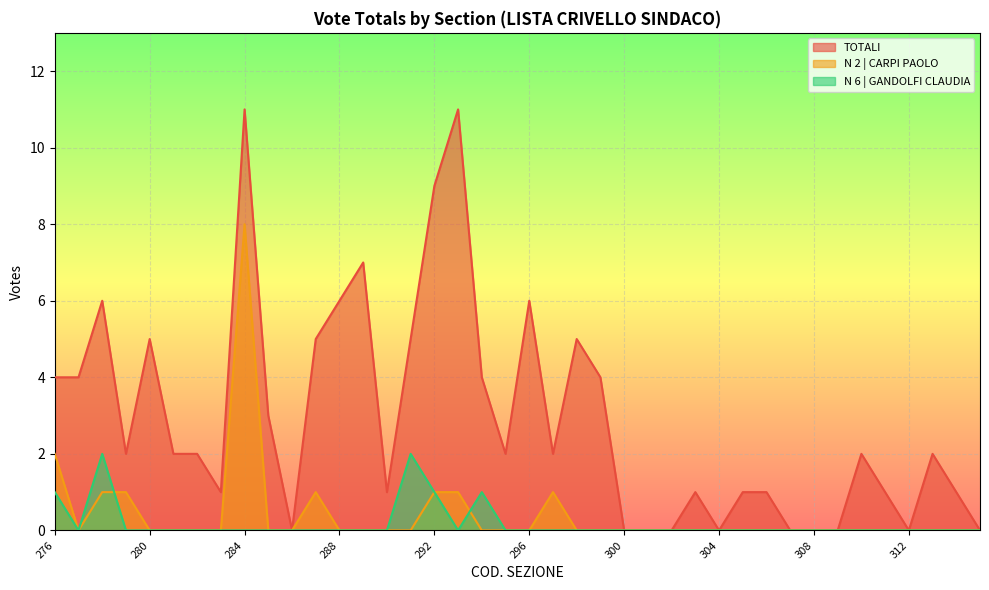

At which category does N 6 | GANDOLFI CLAUDIA reach its first local peak?

278